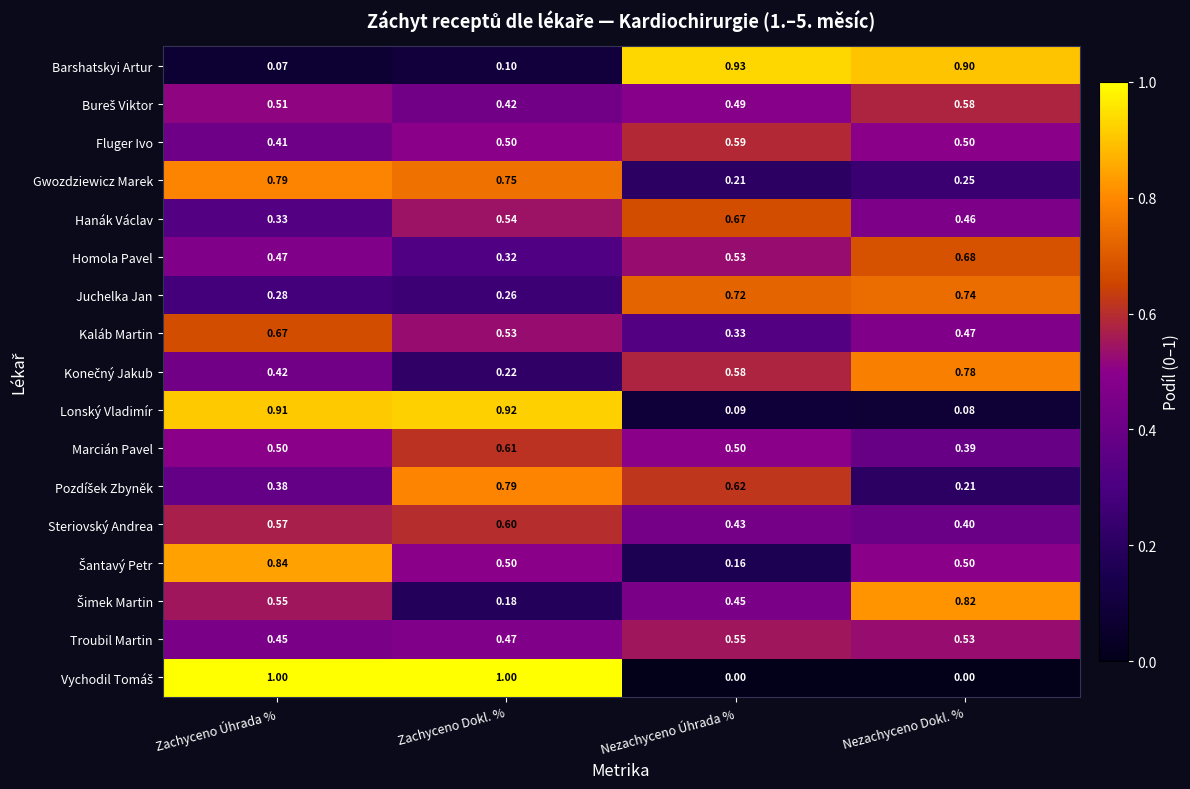

List the labels in order of Juchelka Jan value, smallest first.

Zachyceno Dokl. %, Zachyceno Úhrada %, Nezachyceno Úhrada %, Nezachyceno Dokl. %